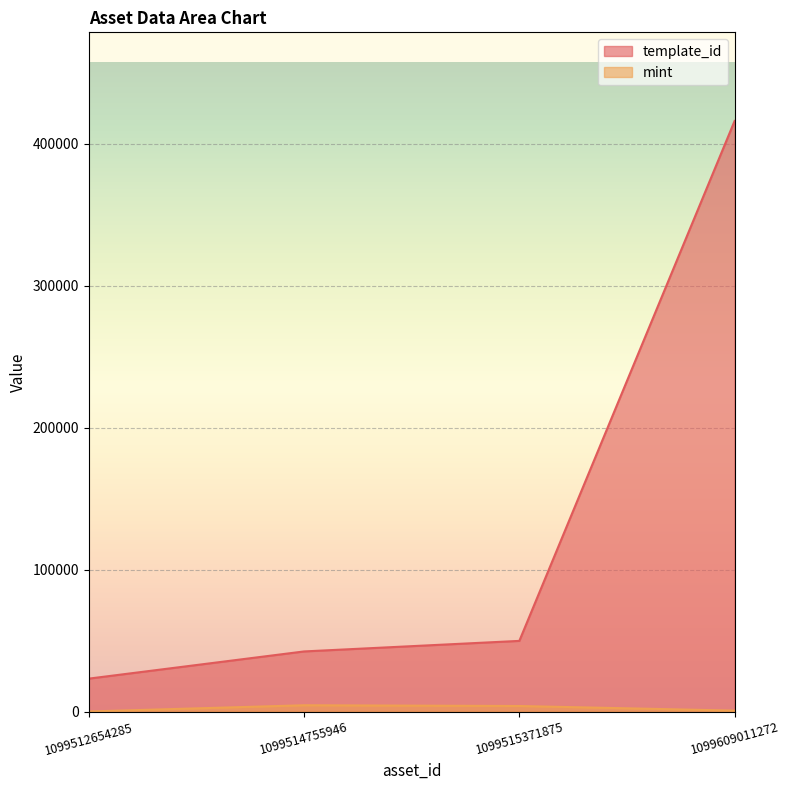

True or false: template_id has a value of 23271 at 1099512654285.

True